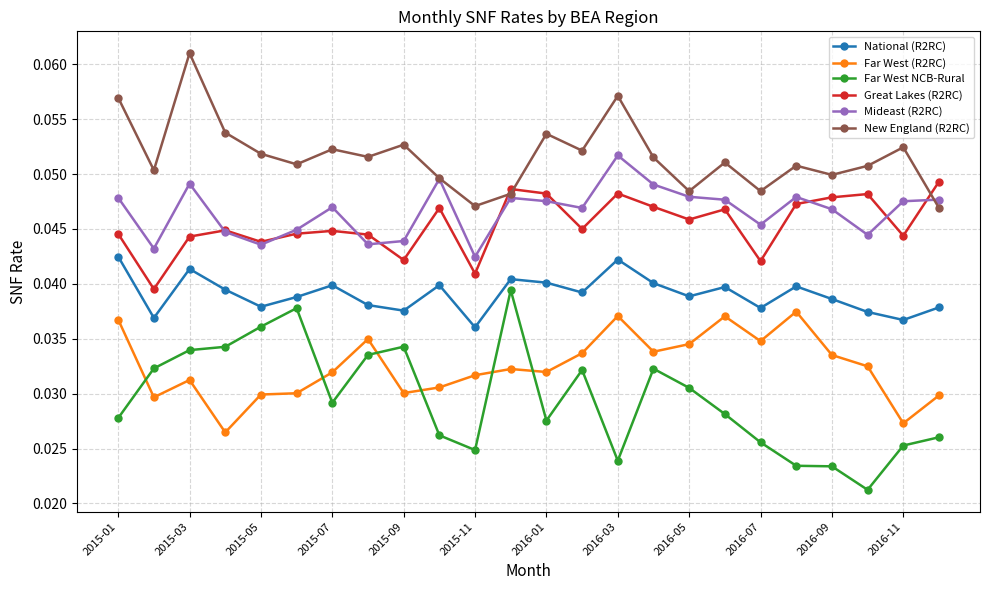

How many Far West (R2RC) values are between 0 and 1?

24